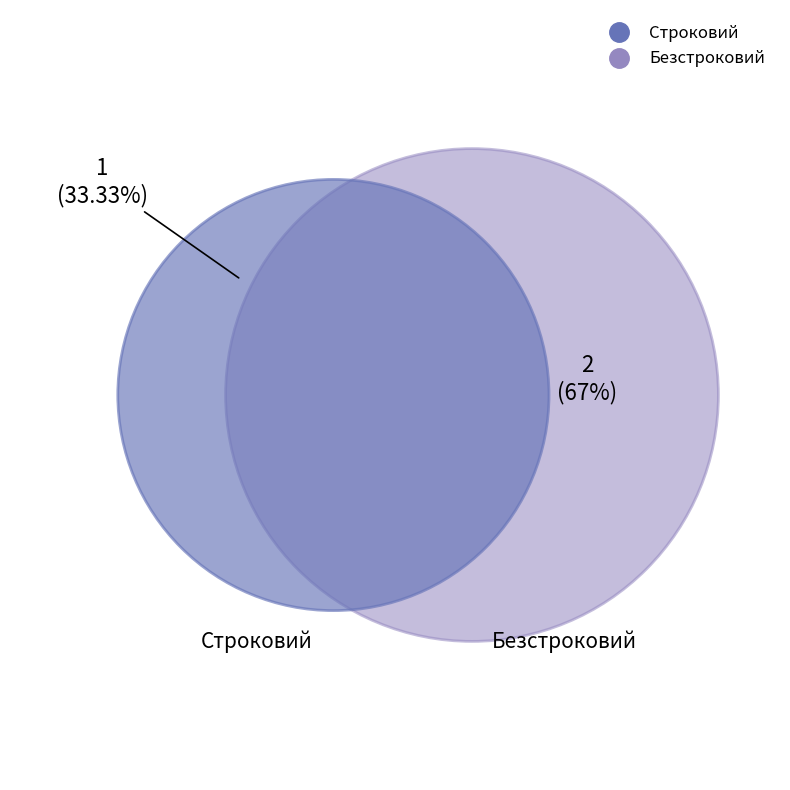

How many segments does this pie chart have?

2